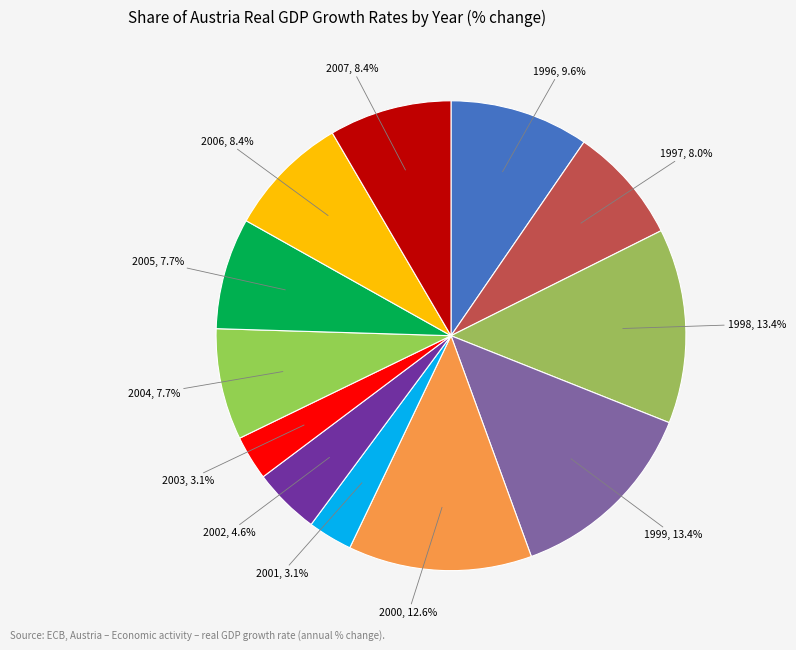

To the nearest percent, what portion does 2007 represent?

8%